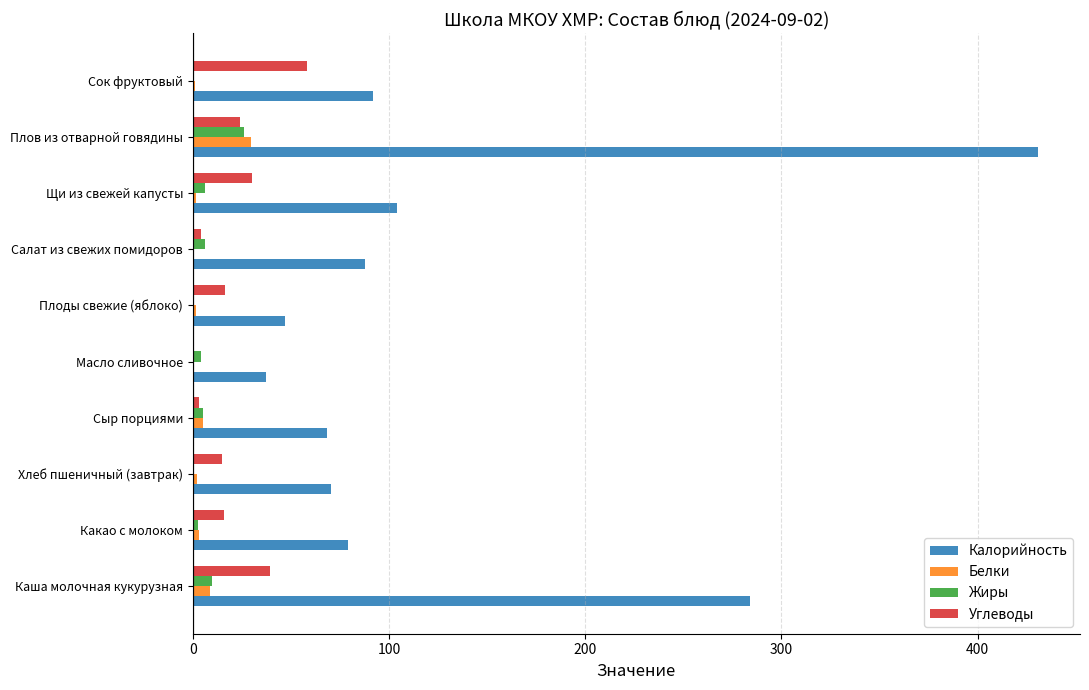

The value of Жиры at Каша молочная кукурузная is 9.7. True or false?

True